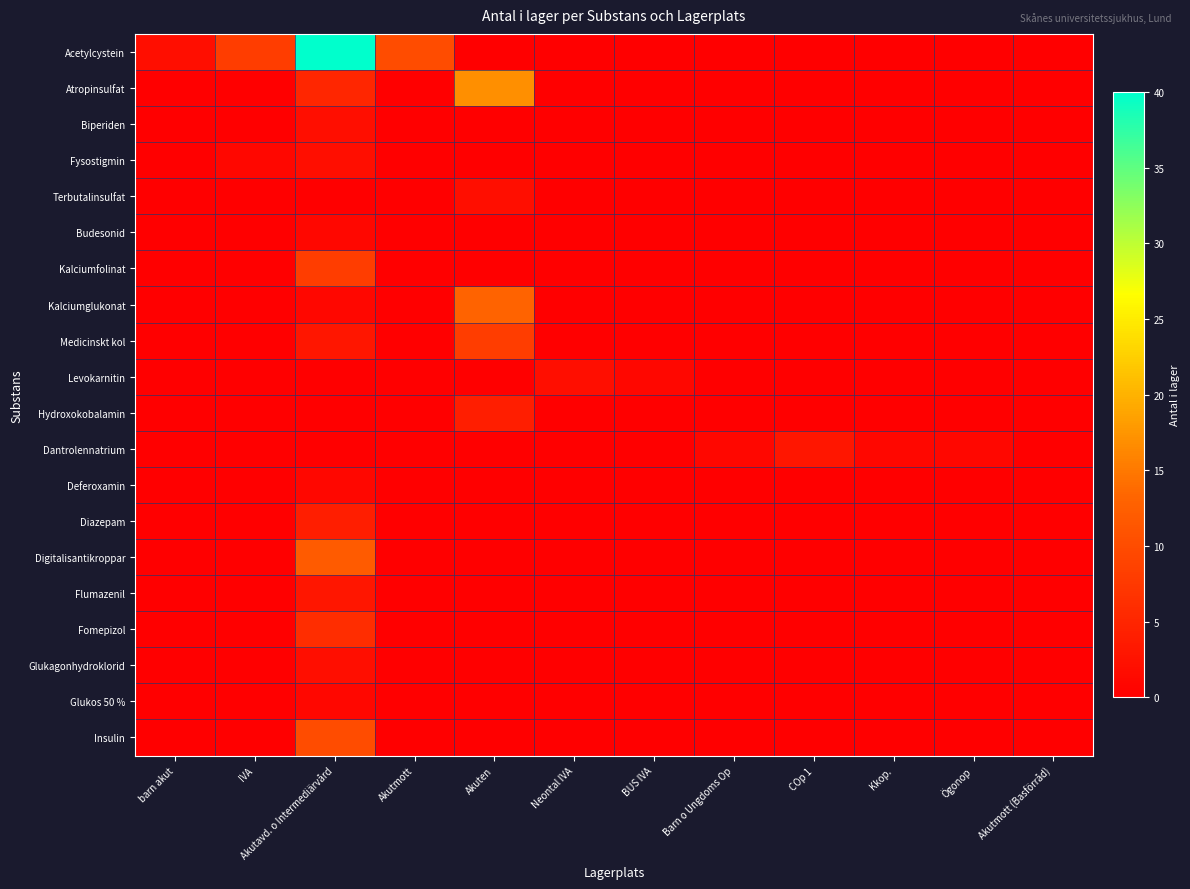

Reading left to right, what are all the values shown in this chart?

Acetylcystein: barn akut=2	IVA=8	Akutavd. o Intermediärvård=40	Akutmott=10	Akuten=0	Neontal IVA=0	BUS IVA=0	Barn o Ungdoms Op=0	COp 1=0	Kkop.=0	Ögonop=0	Akutmott (Basförråd)=0
Atropinsulfat: barn akut=0	IVA=0	Akutavd. o Intermediärvård=5	Akutmott=0	Akuten=17	Neontal IVA=0	BUS IVA=0	Barn o Ungdoms Op=0	COp 1=0	Kkop.=0	Ögonop=0	Akutmott (Basförråd)=0
Biperiden: barn akut=0	IVA=0	Akutavd. o Intermediärvård=2	Akutmott=0	Akuten=0	Neontal IVA=0	BUS IVA=0	Barn o Ungdoms Op=0	COp 1=0	Kkop.=0	Ögonop=0	Akutmott (Basförråd)=0
Fysostigmin: barn akut=0	IVA=1	Akutavd. o Intermediärvård=2	Akutmott=0	Akuten=0	Neontal IVA=0	BUS IVA=0	Barn o Ungdoms Op=0	COp 1=0	Kkop.=0	Ögonop=0	Akutmott (Basförråd)=0
Terbutalinsulfat: barn akut=0	IVA=0	Akutavd. o Intermediärvård=0	Akutmott=0	Akuten=2	Neontal IVA=0	BUS IVA=0	Barn o Ungdoms Op=0	COp 1=0	Kkop.=0	Ögonop=0	Akutmott (Basförråd)=0
Budesonid: barn akut=0	IVA=0	Akutavd. o Intermediärvård=1	Akutmott=0	Akuten=0	Neontal IVA=0	BUS IVA=0	Barn o Ungdoms Op=0	COp 1=0	Kkop.=0	Ögonop=0	Akutmott (Basförråd)=0
Kalciumfolinat: barn akut=0	IVA=0	Akutavd. o Intermediärvård=8	Akutmott=0	Akuten=0	Neontal IVA=0	BUS IVA=0	Barn o Ungdoms Op=0	COp 1=0	Kkop.=0	Ögonop=0	Akutmott (Basförråd)=0
Kalciumglukonat: barn akut=0	IVA=0	Akutavd. o Intermediärvård=1	Akutmott=0	Akuten=13	Neontal IVA=0	BUS IVA=0	Barn o Ungdoms Op=0	COp 1=0	Kkop.=0	Ögonop=0	Akutmott (Basförråd)=0
Medicinskt kol: barn akut=0	IVA=0	Akutavd. o Intermediärvård=3	Akutmott=0	Akuten=8	Neontal IVA=0	BUS IVA=0	Barn o Ungdoms Op=0	COp 1=0	Kkop.=0	Ögonop=0	Akutmott (Basförråd)=0
Levokarnitin: barn akut=0	IVA=0	Akutavd. o Intermediärvård=0	Akutmott=0	Akuten=0	Neontal IVA=2	BUS IVA=1	Barn o Ungdoms Op=0	COp 1=0	Kkop.=0	Ögonop=0	Akutmott (Basförråd)=0
Hydroxokobalamin: barn akut=0	IVA=0	Akutavd. o Intermediärvård=0	Akutmott=0	Akuten=4	Neontal IVA=0	BUS IVA=0	Barn o Ungdoms Op=0	COp 1=0	Kkop.=0	Ögonop=0	Akutmott (Basförråd)=0
Dantrolennatrium: barn akut=0	IVA=0	Akutavd. o Intermediärvård=0	Akutmott=0	Akuten=0	Neontal IVA=0	BUS IVA=0	Barn o Ungdoms Op=1	COp 1=3	Kkop.=1	Ögonop=1	Akutmott (Basförråd)=0
Deferoxamin: barn akut=0	IVA=0	Akutavd. o Intermediärvård=1	Akutmott=0	Akuten=0	Neontal IVA=0	BUS IVA=0	Barn o Ungdoms Op=0	COp 1=0	Kkop.=0	Ögonop=0	Akutmott (Basförråd)=0
Diazepam: barn akut=0	IVA=0	Akutavd. o Intermediärvård=4	Akutmott=0	Akuten=0	Neontal IVA=0	BUS IVA=0	Barn o Ungdoms Op=0	COp 1=0	Kkop.=0	Ögonop=0	Akutmott (Basförråd)=0
Digitalisantikroppar: barn akut=0	IVA=0	Akutavd. o Intermediärvård=12	Akutmott=0	Akuten=0	Neontal IVA=0	BUS IVA=0	Barn o Ungdoms Op=0	COp 1=0	Kkop.=0	Ögonop=0	Akutmott (Basförråd)=0
Flumazenil: barn akut=0	IVA=0	Akutavd. o Intermediärvård=3	Akutmott=0	Akuten=0	Neontal IVA=0	BUS IVA=0	Barn o Ungdoms Op=0	COp 1=0	Kkop.=0	Ögonop=0	Akutmott (Basförråd)=0
Fomepizol: barn akut=0	IVA=0	Akutavd. o Intermediärvård=6	Akutmott=0	Akuten=0	Neontal IVA=0	BUS IVA=0	Barn o Ungdoms Op=0	COp 1=0	Kkop.=0	Ögonop=0	Akutmott (Basförråd)=0
Glukagonhydroklorid: barn akut=0	IVA=0	Akutavd. o Intermediärvård=2	Akutmott=0	Akuten=0	Neontal IVA=0	BUS IVA=0	Barn o Ungdoms Op=0	COp 1=0	Kkop.=0	Ögonop=0	Akutmott (Basförråd)=0
Glukos 50 %: barn akut=0	IVA=0	Akutavd. o Intermediärvård=1	Akutmott=0	Akuten=0	Neontal IVA=0	BUS IVA=0	Barn o Ungdoms Op=0	COp 1=0	Kkop.=0	Ögonop=0	Akutmott (Basförråd)=0
Insulin: barn akut=0	IVA=0	Akutavd. o Intermediärvård=10	Akutmott=0	Akuten=0	Neontal IVA=0	BUS IVA=0	Barn o Ungdoms Op=0	COp 1=0	Kkop.=0	Ögonop=0	Akutmott (Basförråd)=0